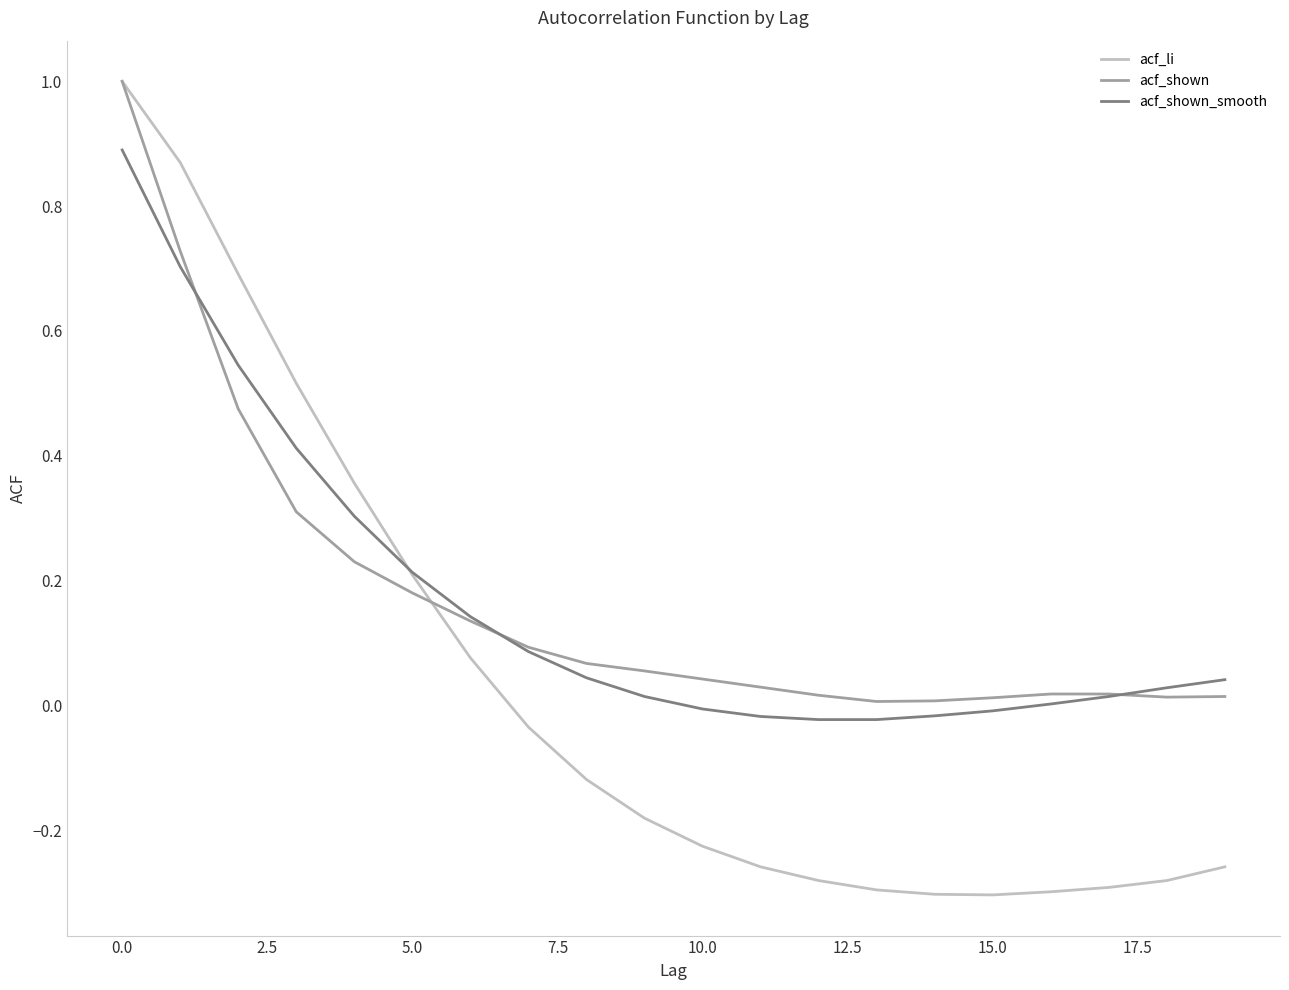

What is the greatest value displayed?

1.0